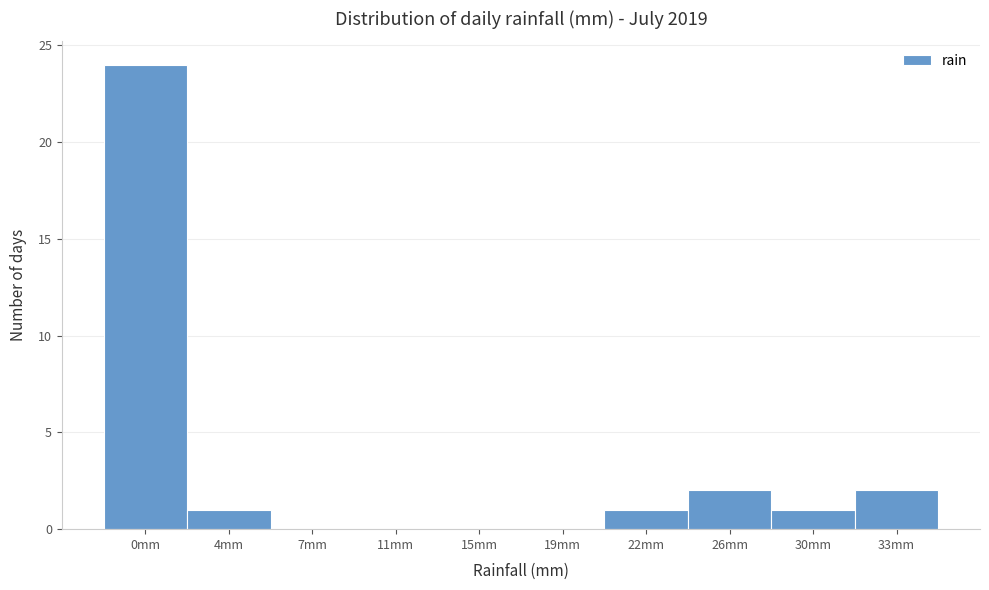

Reading left to right, what are all the values shown in this chart?

0mm=24	4mm=1	7mm=0	11mm=0	15mm=0	19mm=0	22mm=1	26mm=2	30mm=1	33mm=2